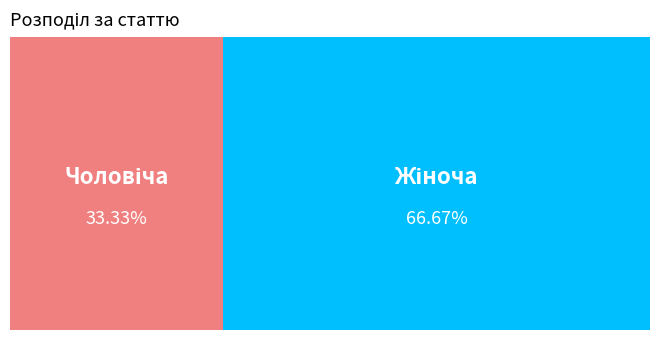

Which slice is the smallest?

Чоловіча